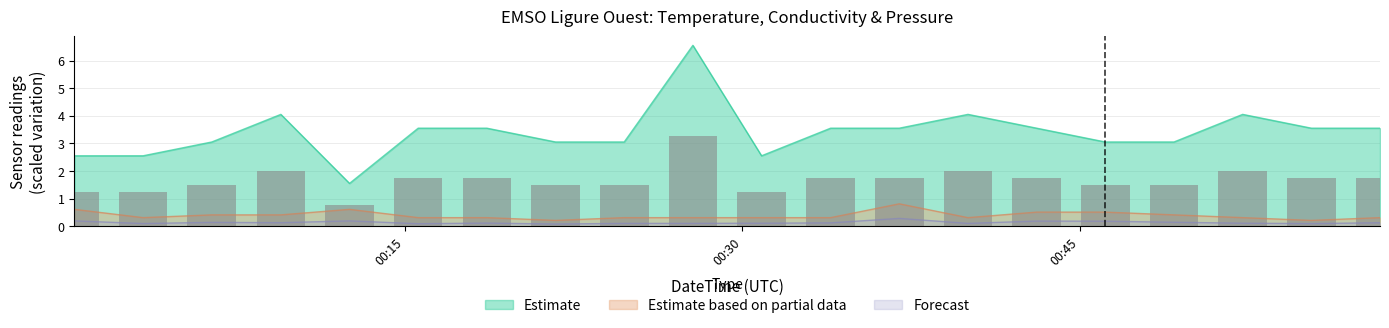

True or false: Estimate and Forecast cross at least once.

False